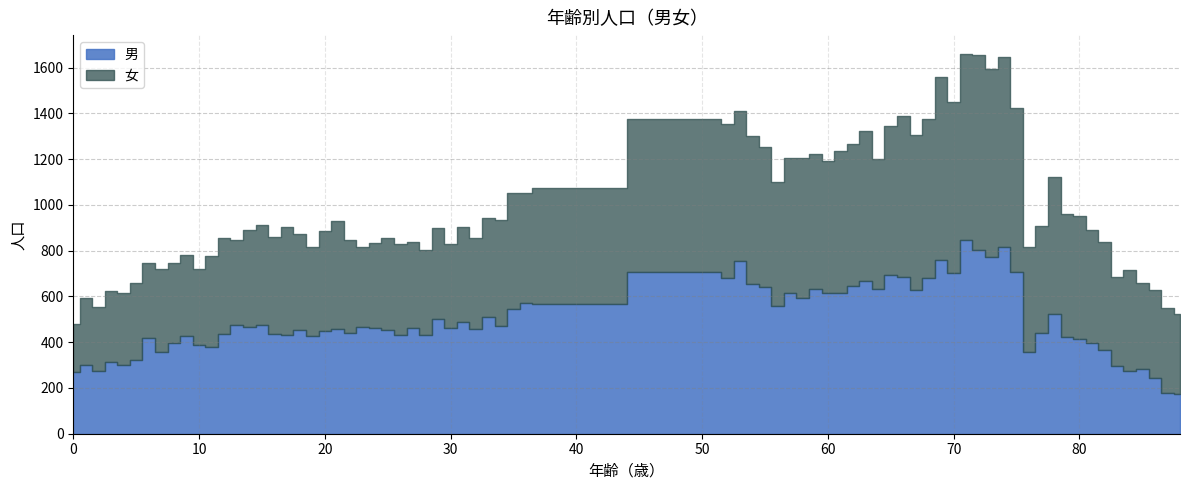

At which category does 女 reach its first local peak?

5